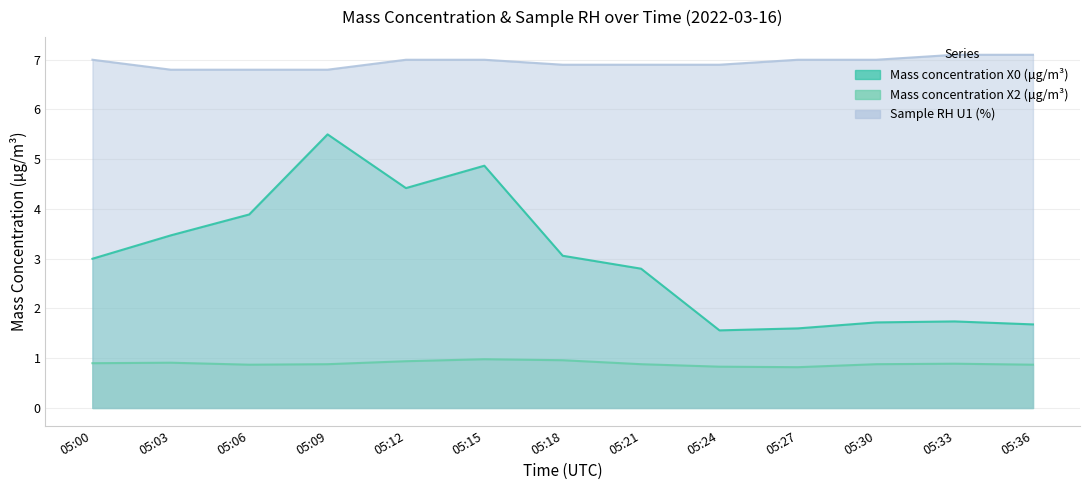

What is the average value of the Mass concentration X2 (μg/m³) series?

0.9